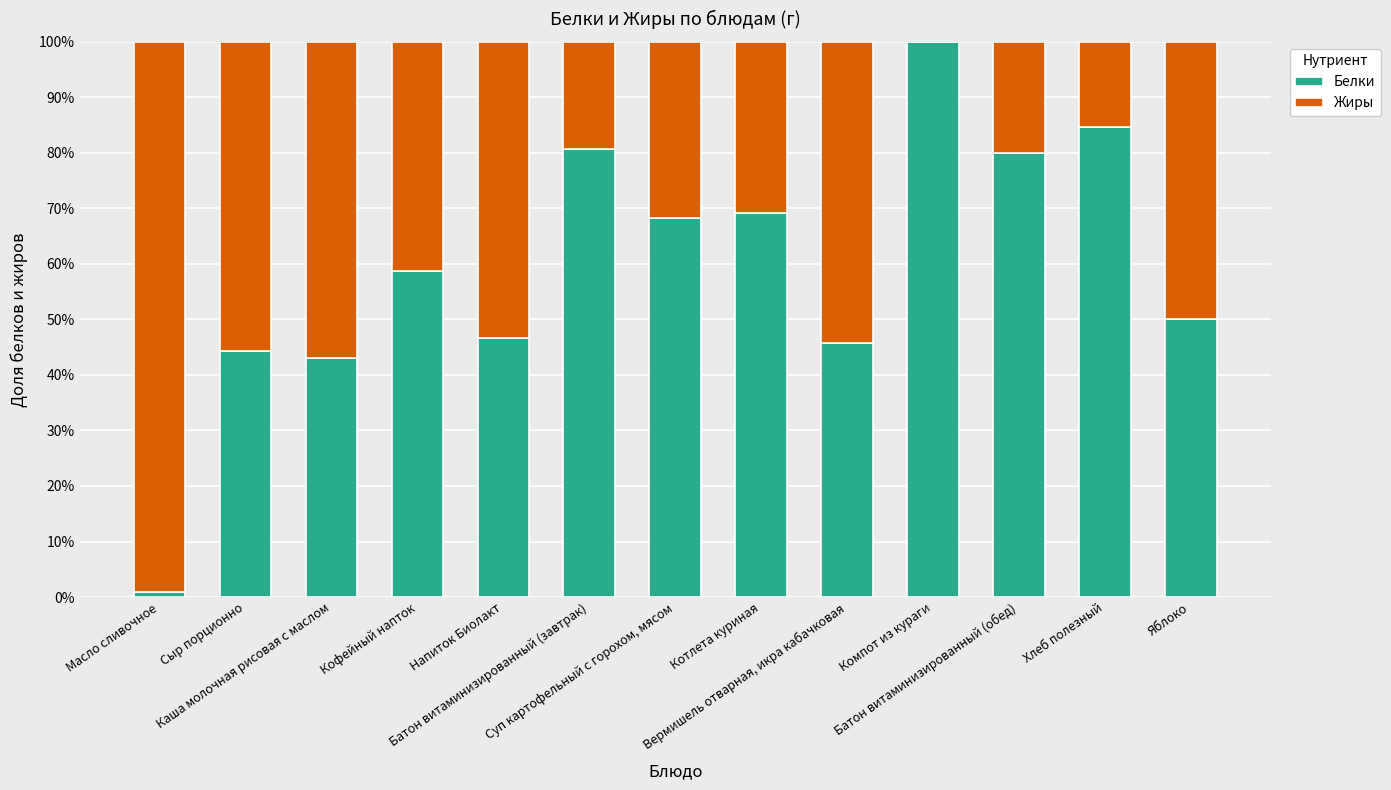

What is the total value across all series at Напиток Биолакт?

100.0